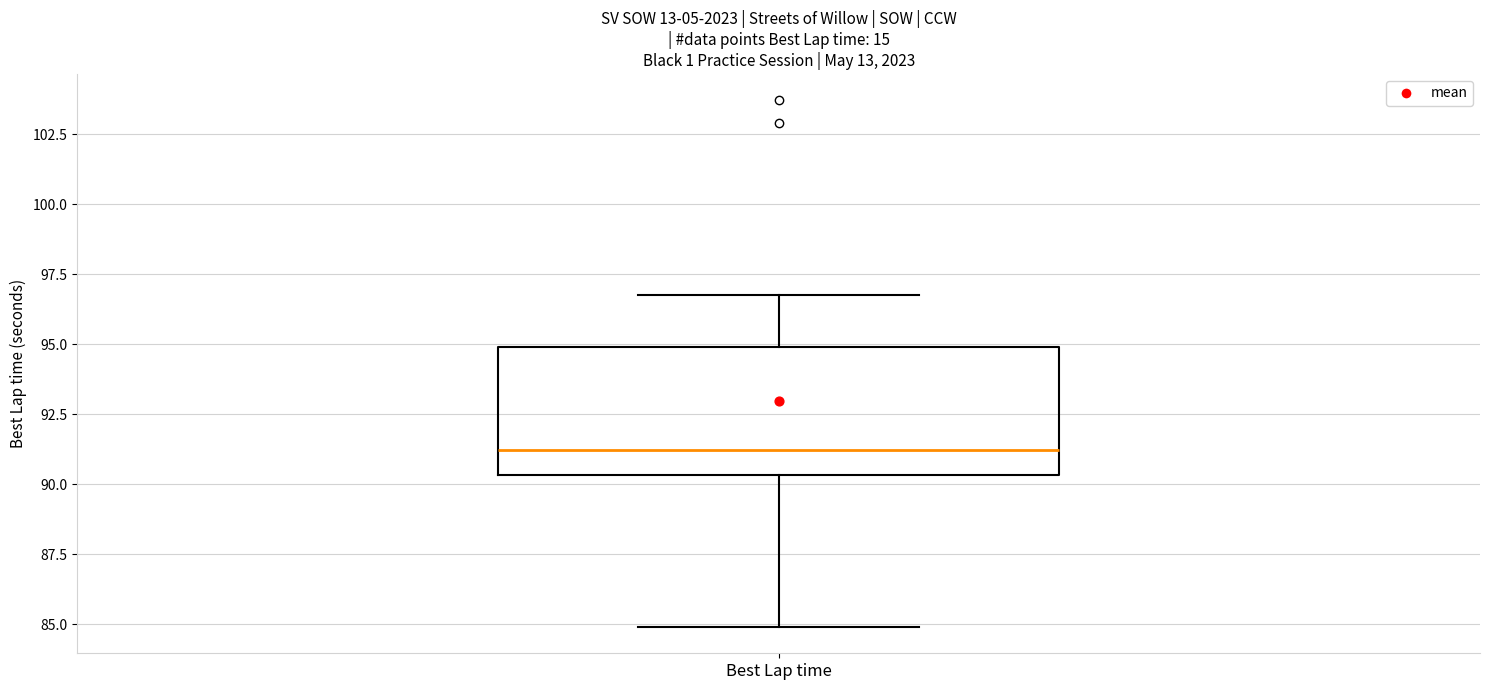

Read this box plot against the y-axis: the position of the median line, the range covered by the box, and the ends of both whiskers. The values are not printed on the chart, so give them approximately, as read against the axis.

median 91.0, box 90.5 to 95.0, whiskers 85.0 to 97.0